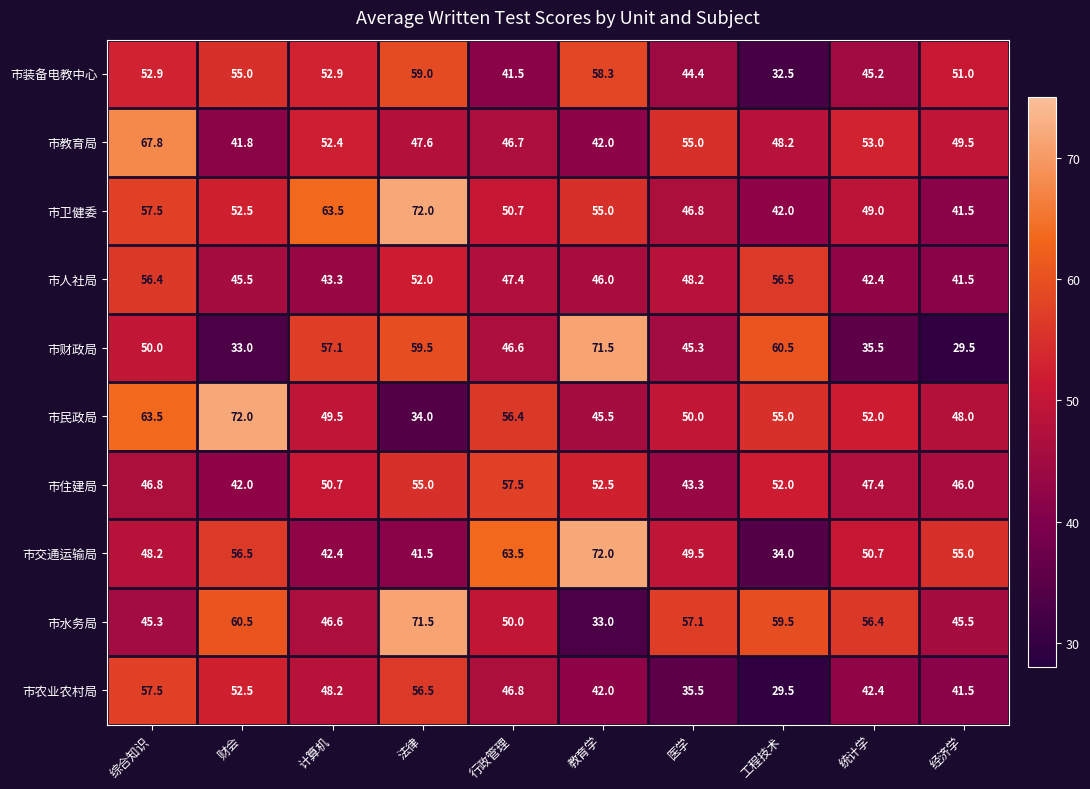

What is the total value across all series at 教育学?

517.8